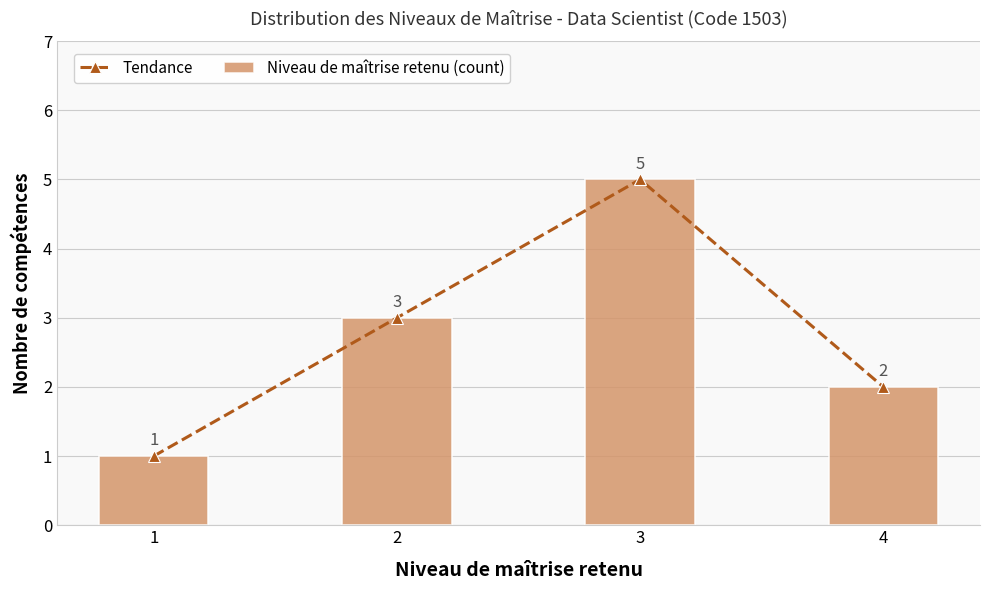

Rank the series by their maximum value, from highest to lowest.

Tendance, Niveau de maîtrise retenu (count)